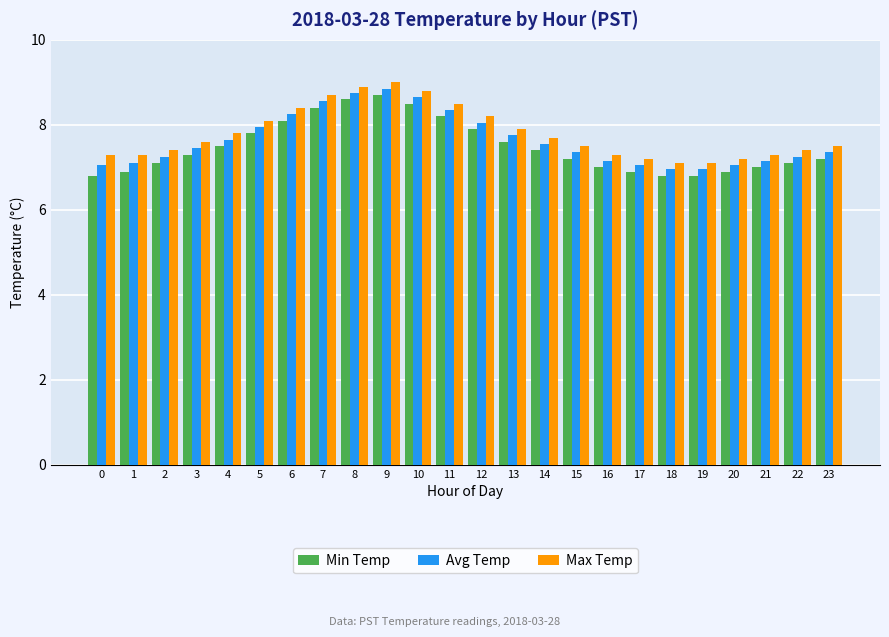

Is it true that Min Temp equals 9.9 at 17?

False